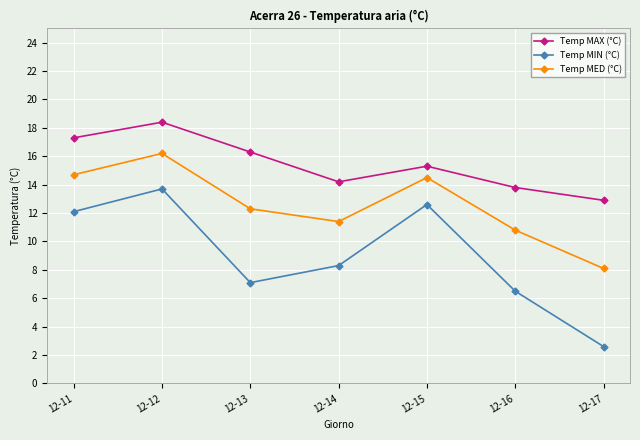

Between 12-14 and 12-16, which series saw the biggest shift?

Temp MIN (°C)